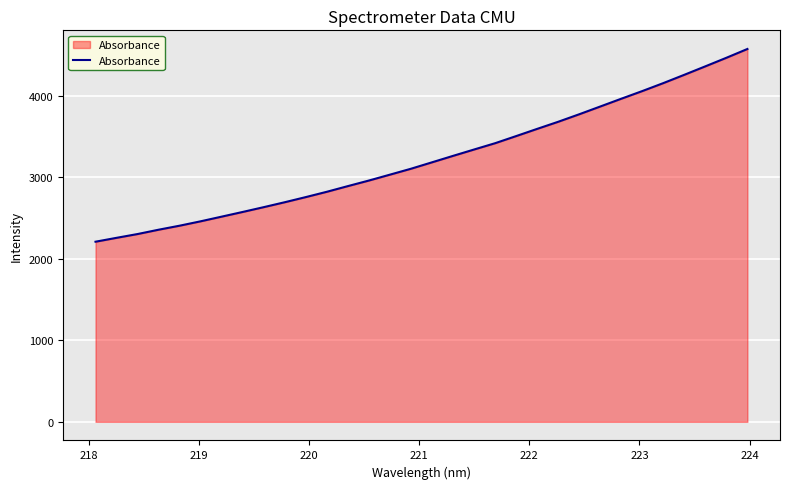

What is the maximum value shown in the chart?

4574.4